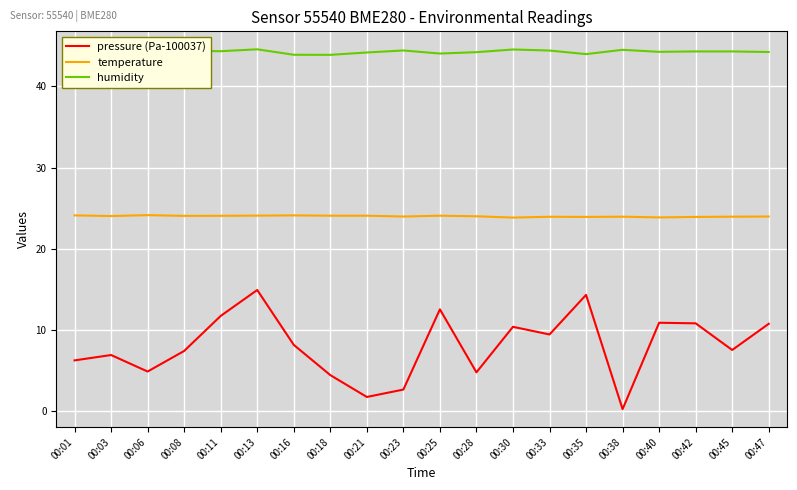

True or false: temperature and humidity cross at least once.

False